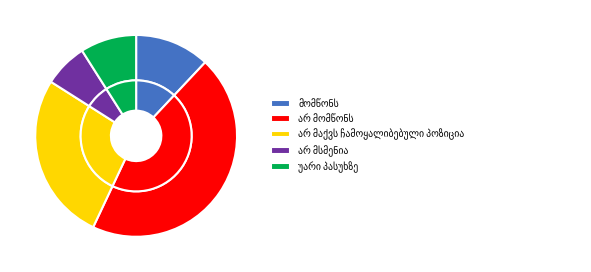

What is the change in value from არ მომწონს to უარი პასუხზე?

-36